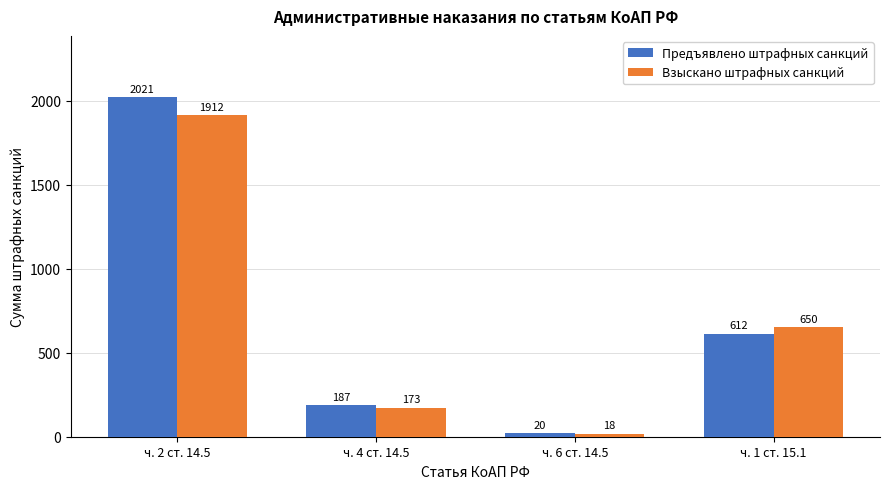

At ч. 6 ст. 14.5, list the series in order from smallest to largest.

Взыскано штрафных санкций, Предъявлено штрафных санкций